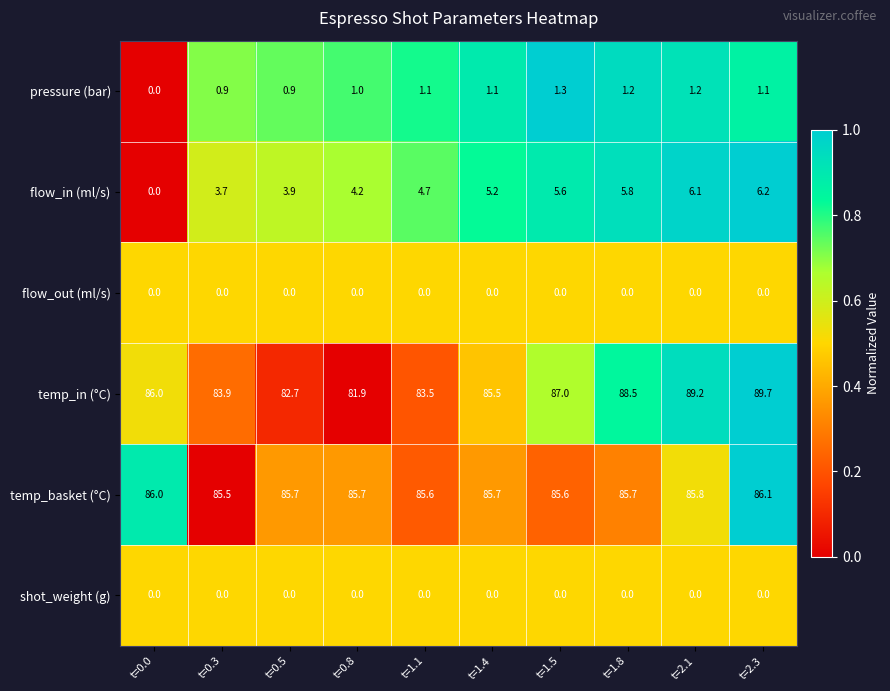

Which series has the largest total across all categories?

temp_in (°C)